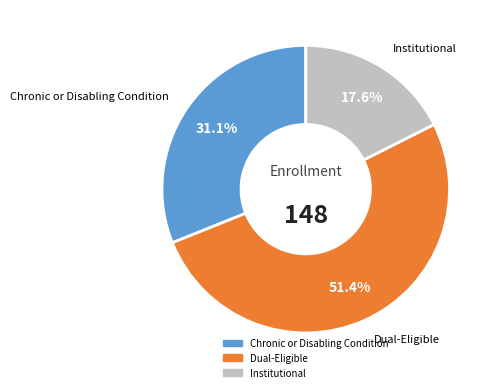

Which slice is the smallest?

Institutional